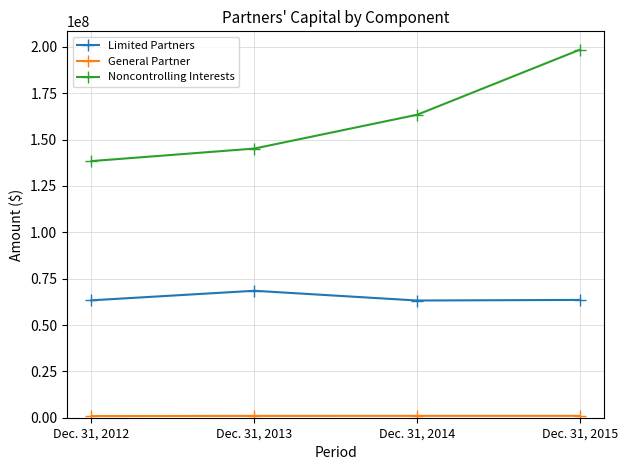

What is the value of the Noncontrolling Interests point at the 4th from the left?

198518000